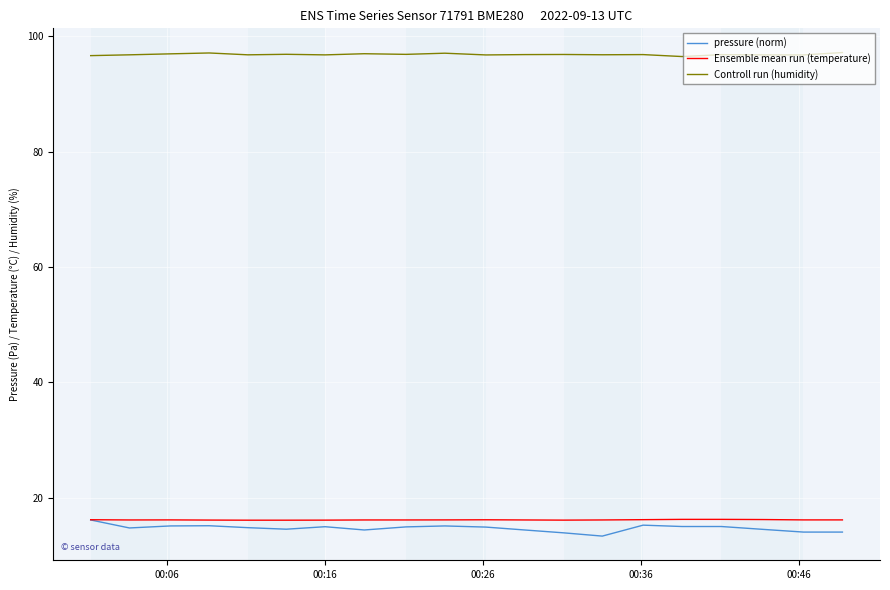

True or false: pressure (norm) and Controll run (humidity) cross at least once.

False